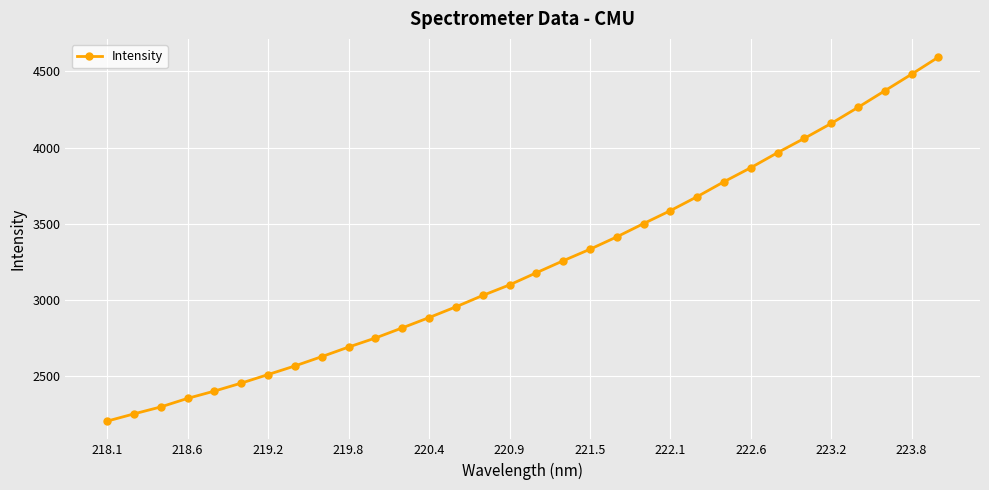

What is the greatest value displayed?

4594.4